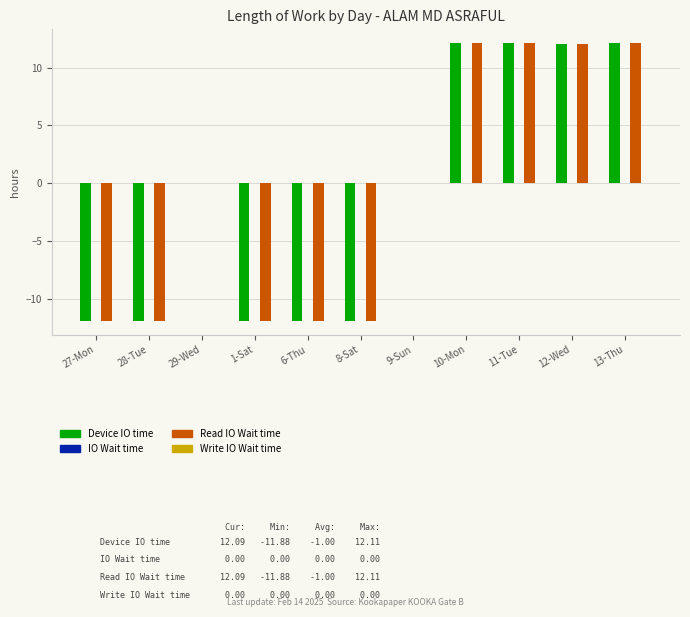

True or false: Read IO Wait time has a value of -20.0 at 1-Sat.

False